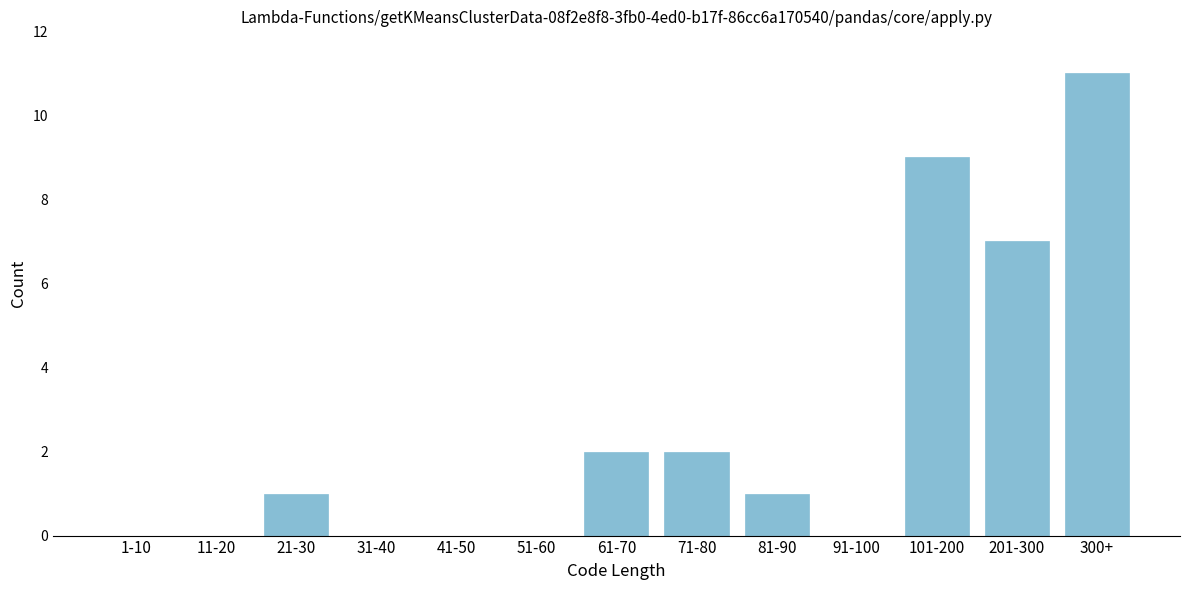

Reading right to left, transcribe all the data shown in this chart.

300+=11	201-300=7	101-200=9	91-100=0	81-90=1	71-80=2	61-70=2	51-60=0	41-50=0	31-40=0	21-30=1	11-20=0	1-10=0